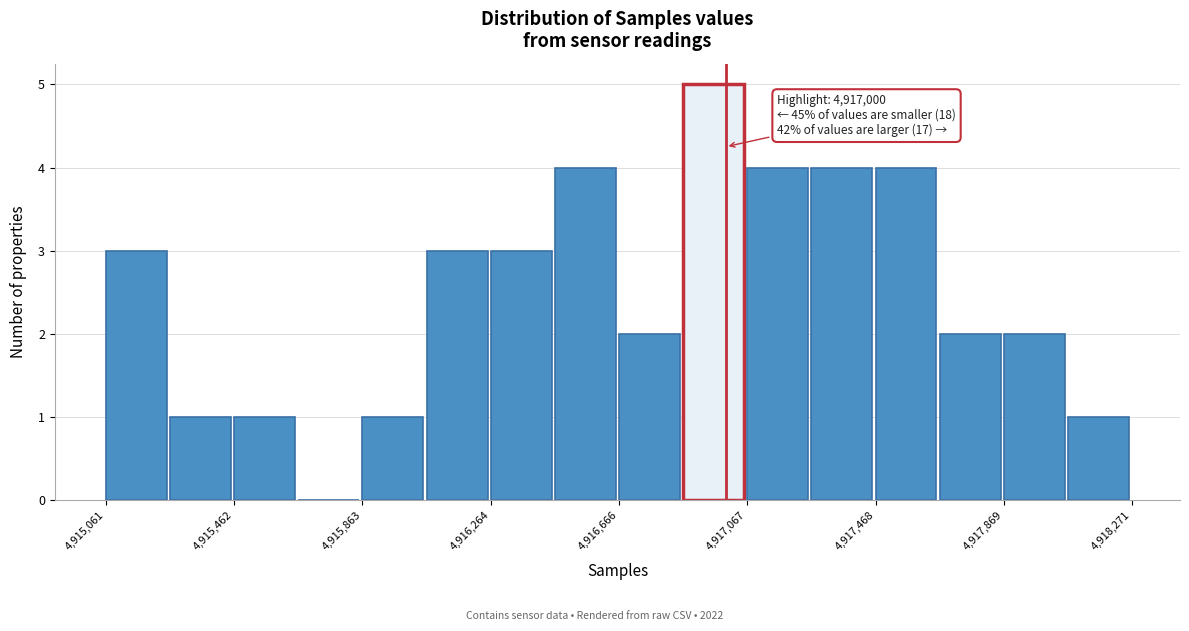

Over which range of the x-axis is the bar tallest?

4916850 to 4917050